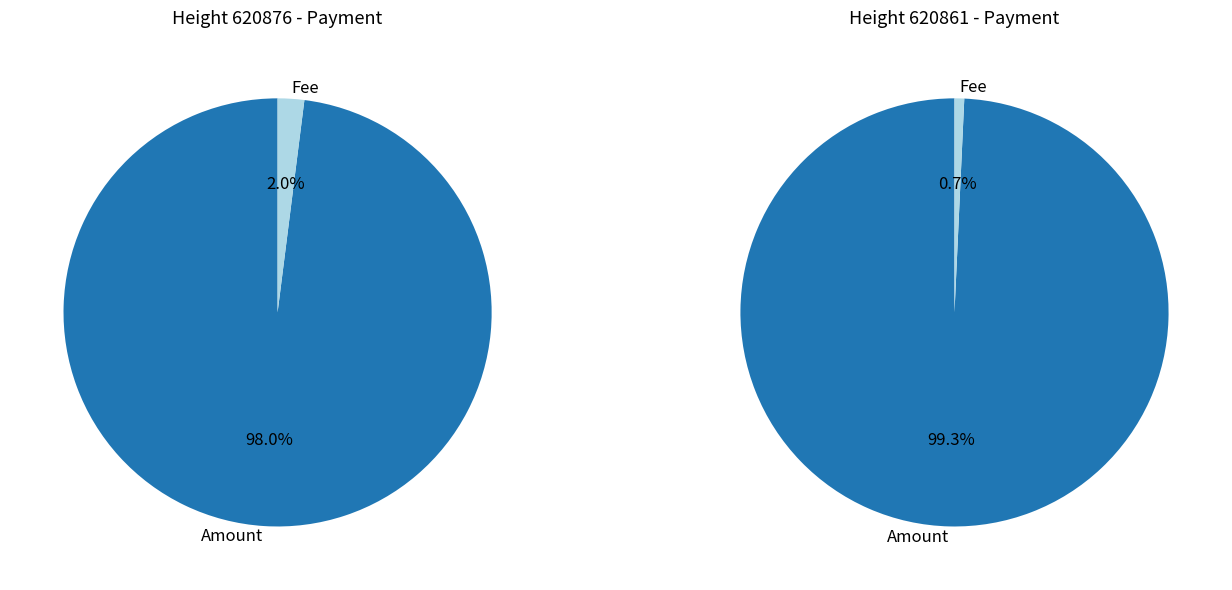

Which series changed the most between 620876 and 620861?

Amount